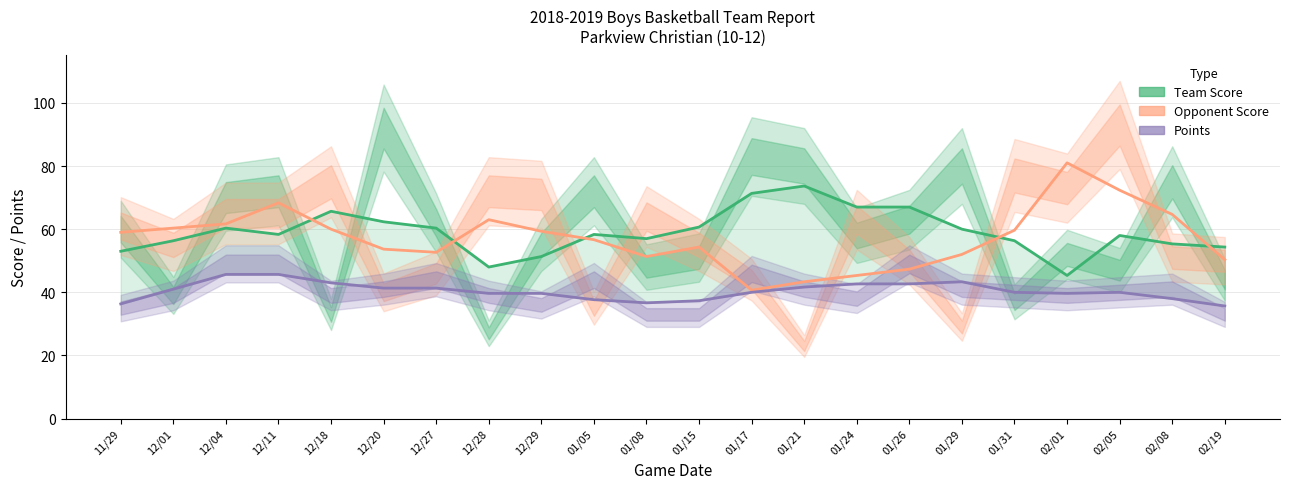

Is it true that Points equals 38.0 at 02/08?

True